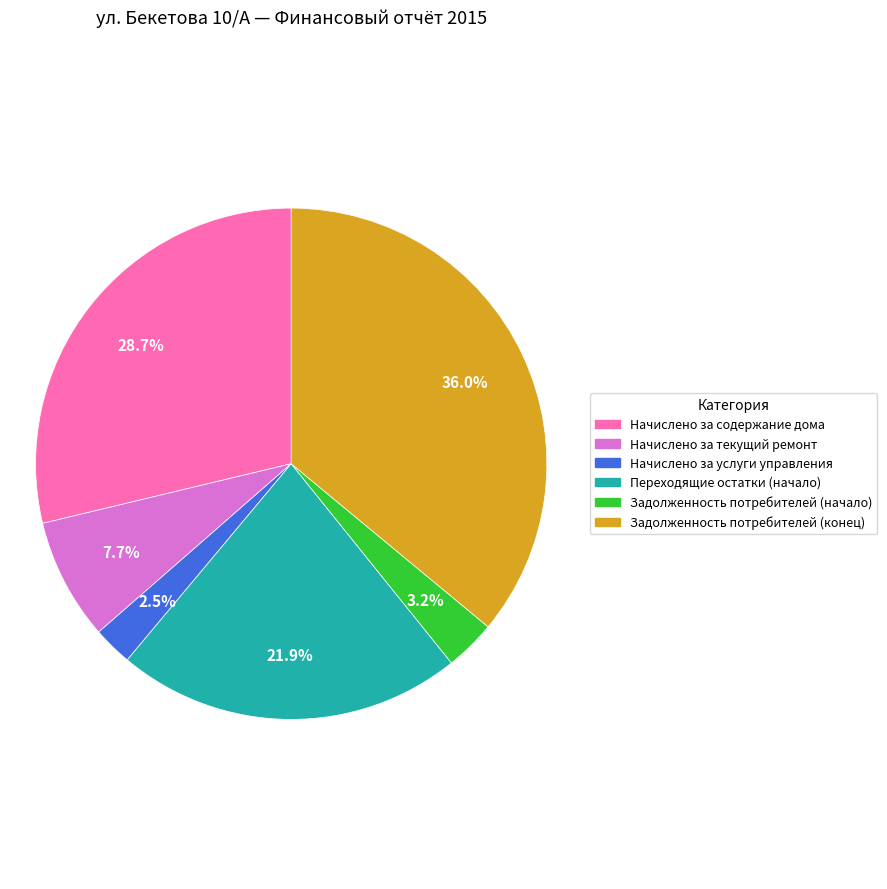

How many slices are in this pie chart?

6